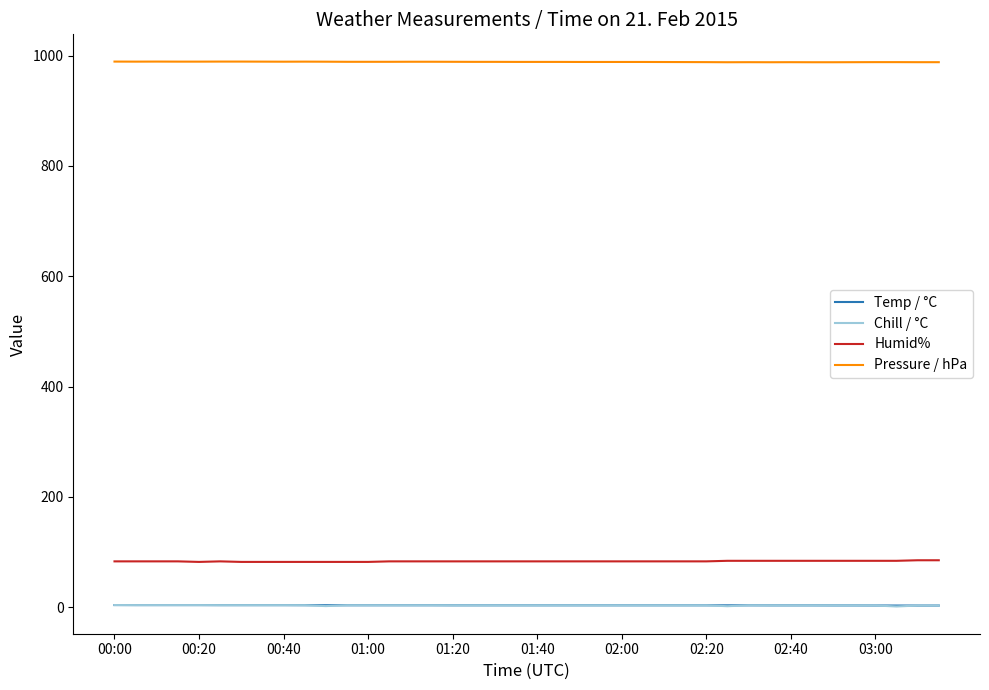

True or false: Humid% and Chill / °C cross at least once.

False